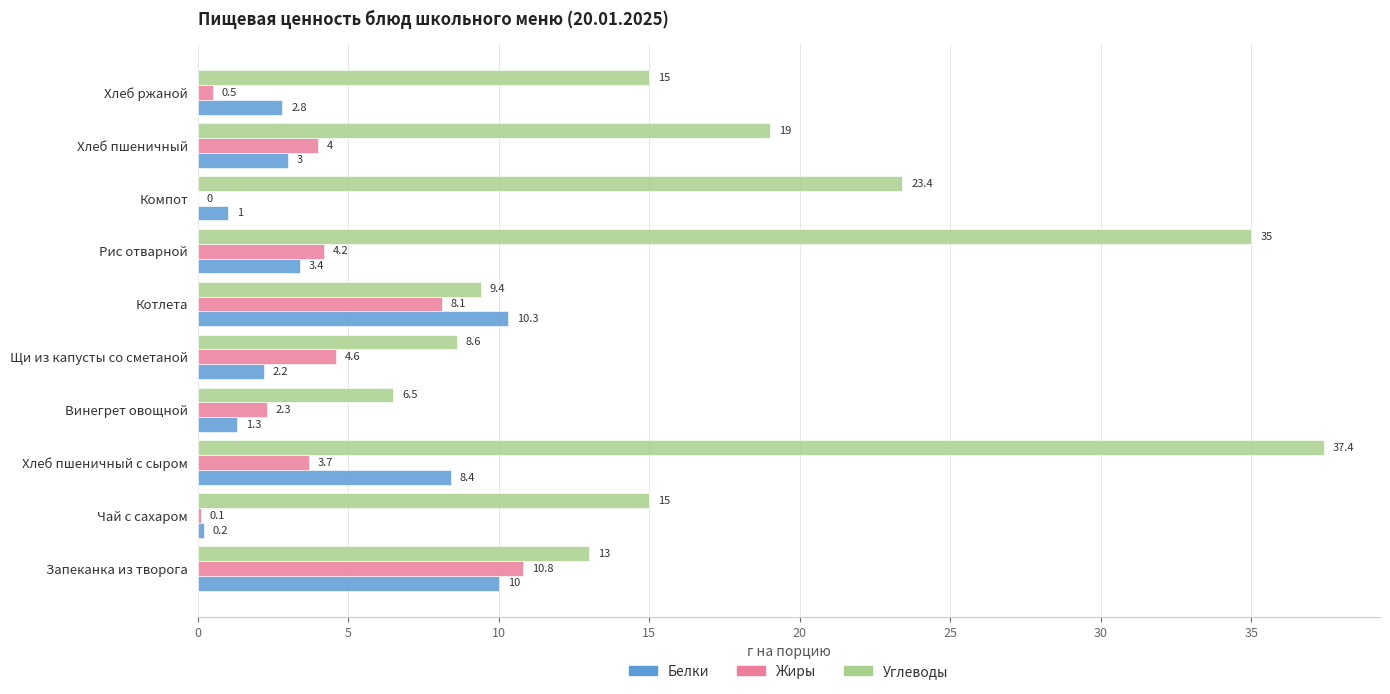

Between Котлета and Рис отварной, which series saw the biggest shift?

Углеводы